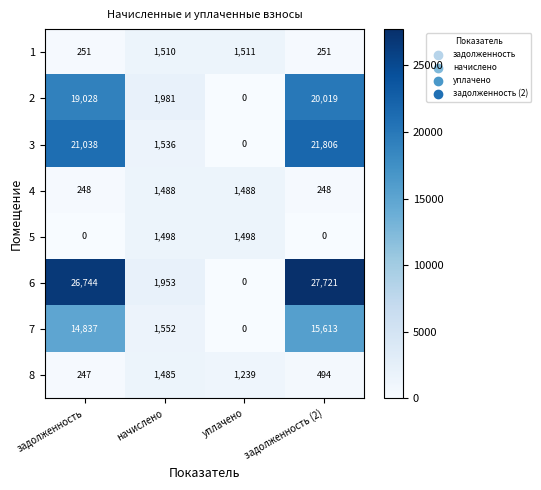

What is the total value across all series at начислено?

13003